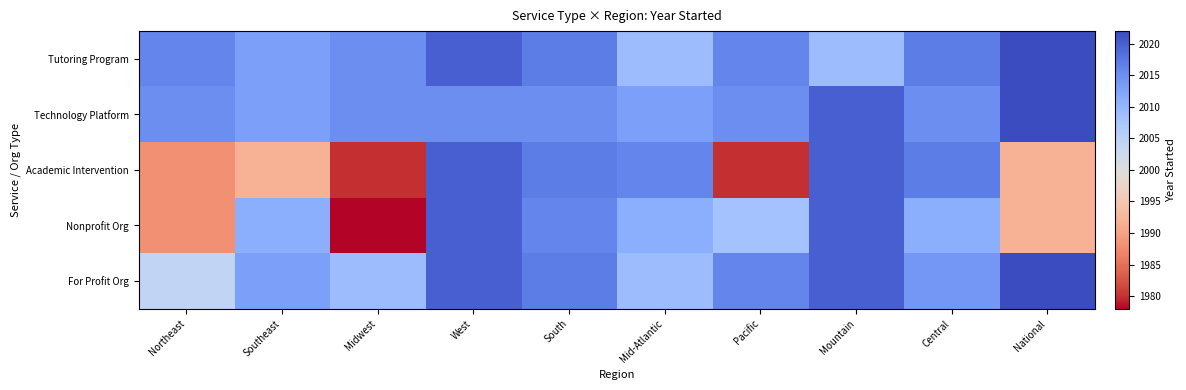

What is the greatest value displayed?

2022